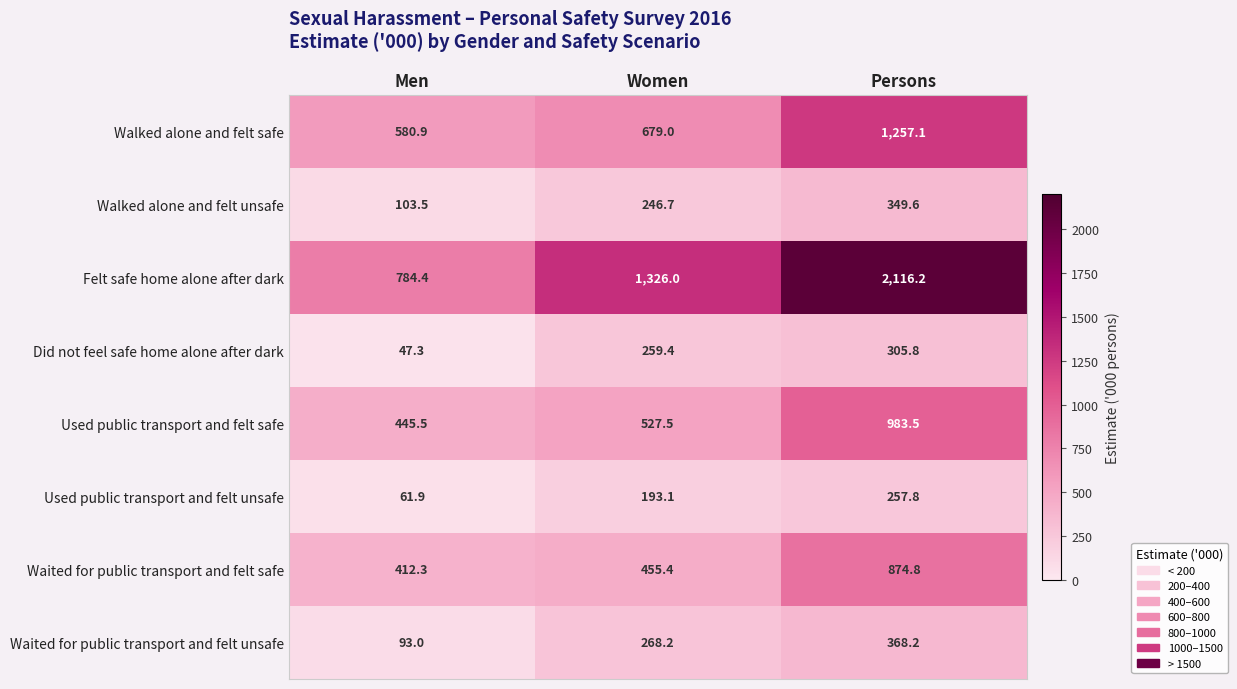

At which label does Walked alone and felt unsafe reach its minimum?

Men